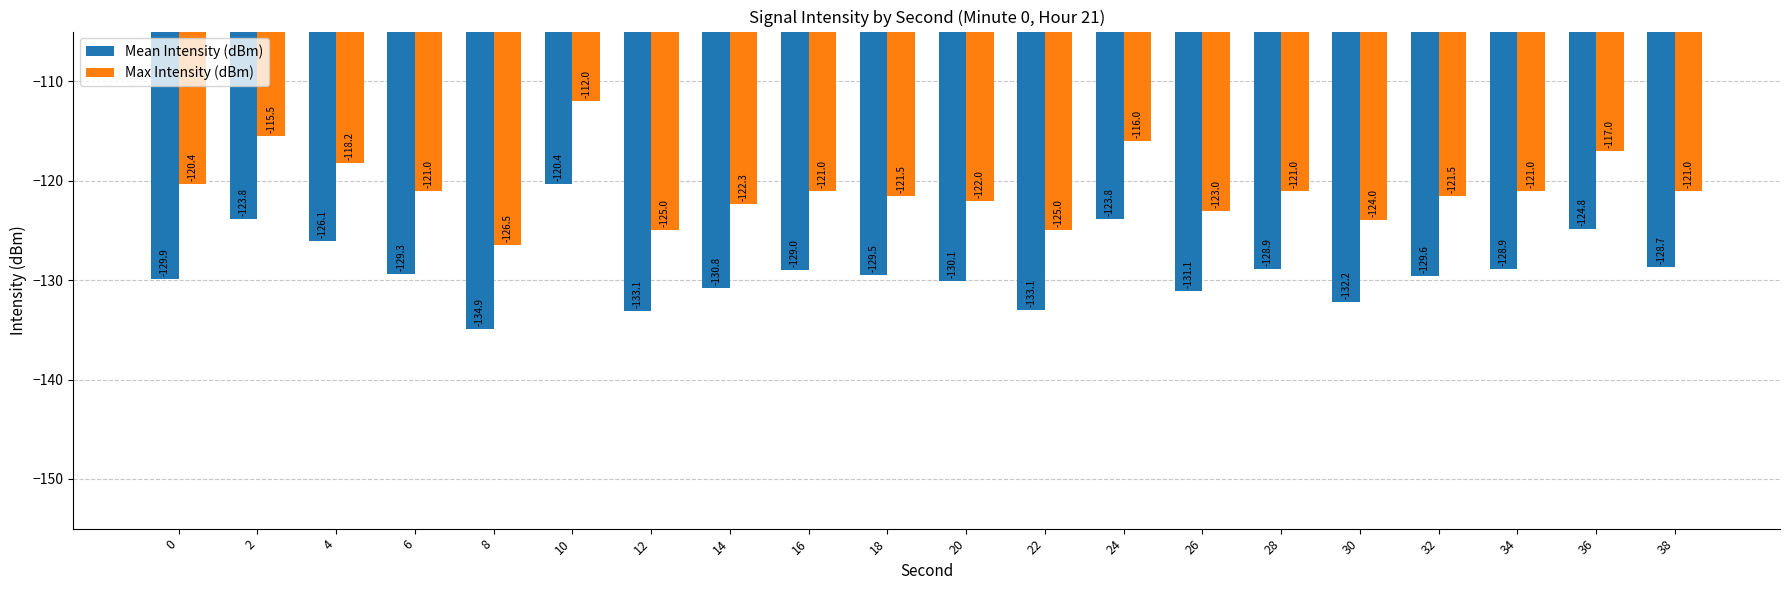

Rank the series by their average value, from highest to lowest.

Max Intensity (dBm), Mean Intensity (dBm)